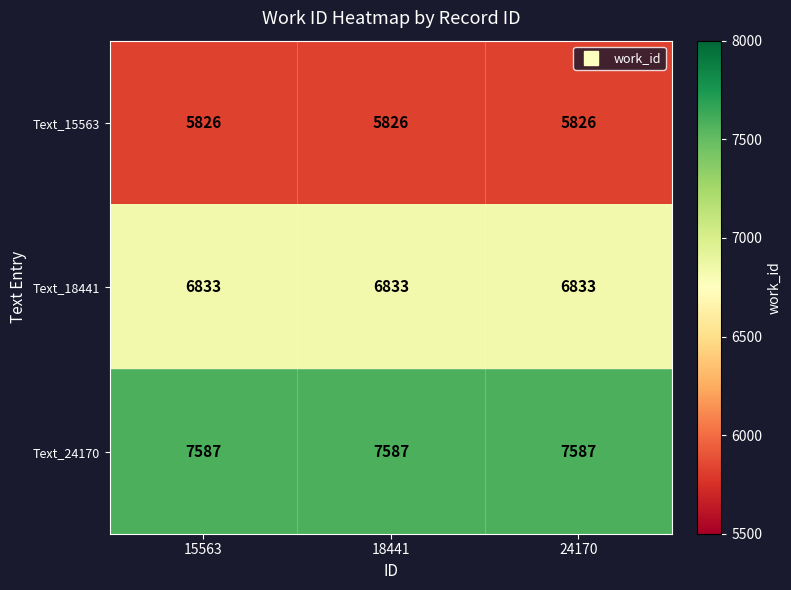

What is the spread (max minus min) of values at 18441?

1761